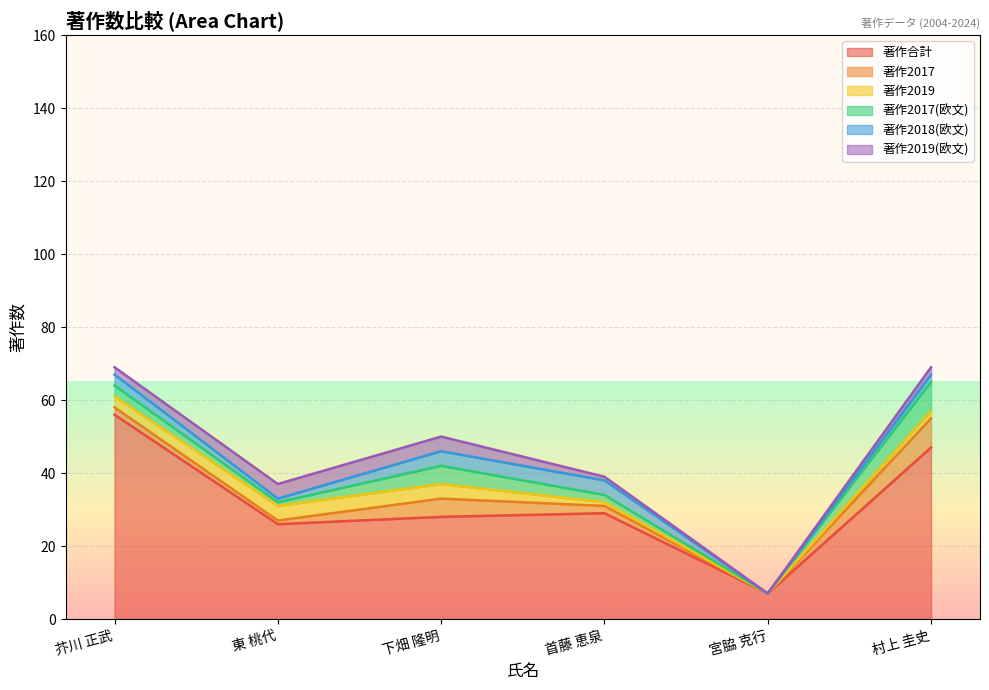

Which series has the widest spread of values?

著作合計